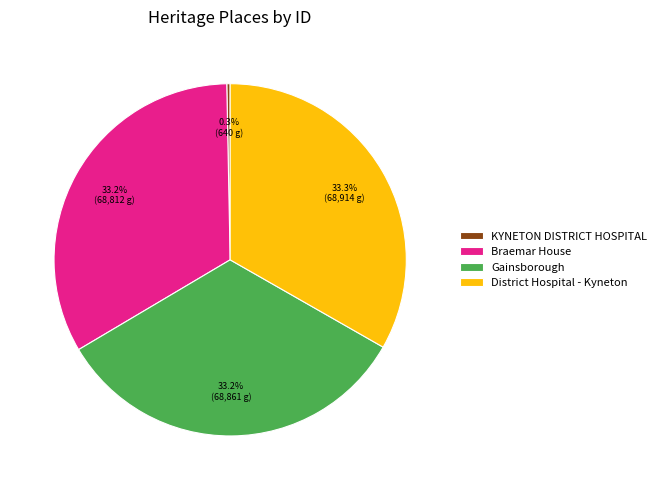

Is KYNETON DISTRICT HOSPITAL the majority of the pie?

No